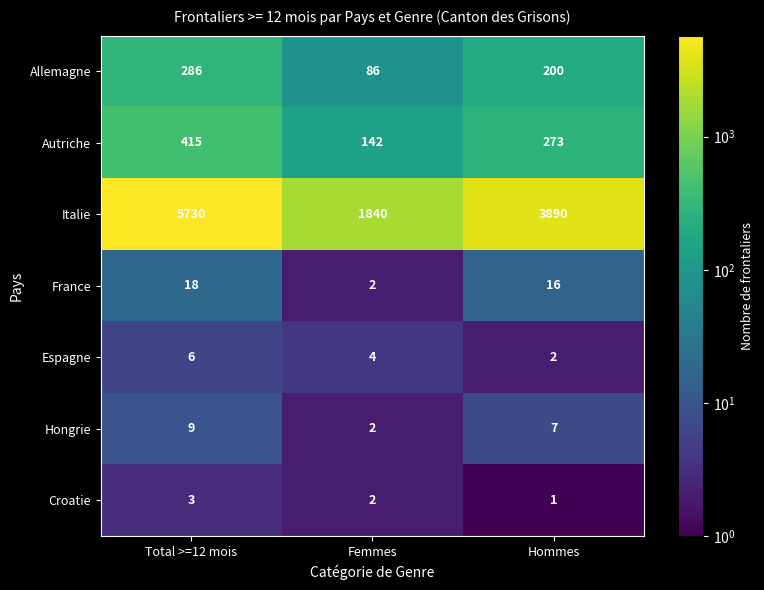

Where does the France series first go above 16?

Total >=12 mois